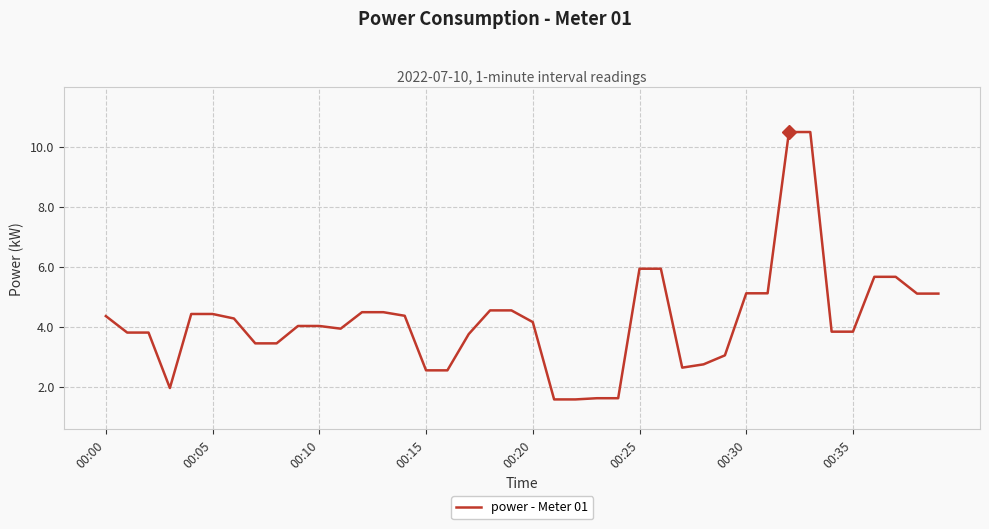

What is the difference between the maximum and minimum values?

8.9